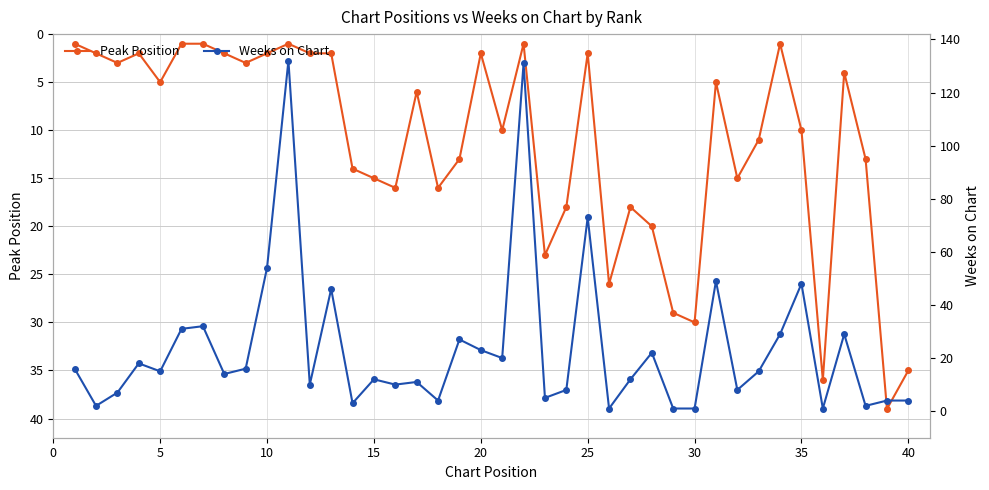

True or false: Peak Position has more than 2 interior local peaks.

True